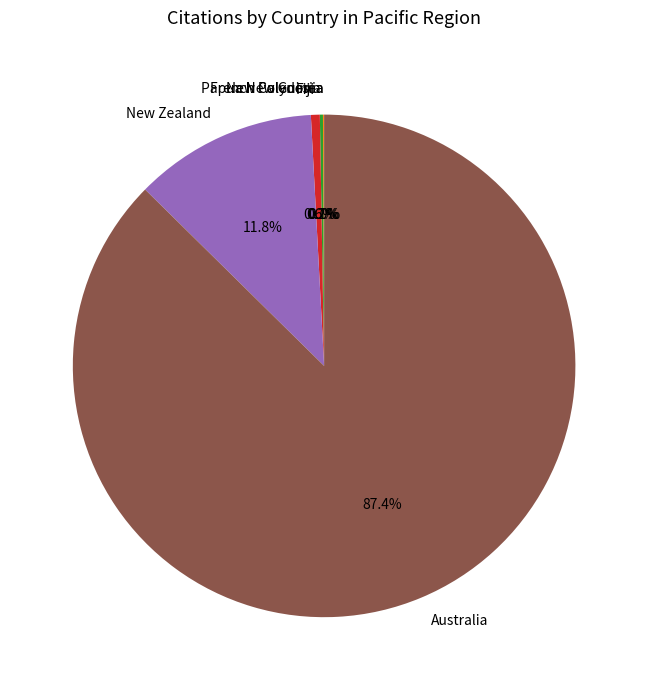

Which category has the biggest portion of the pie?

Australia